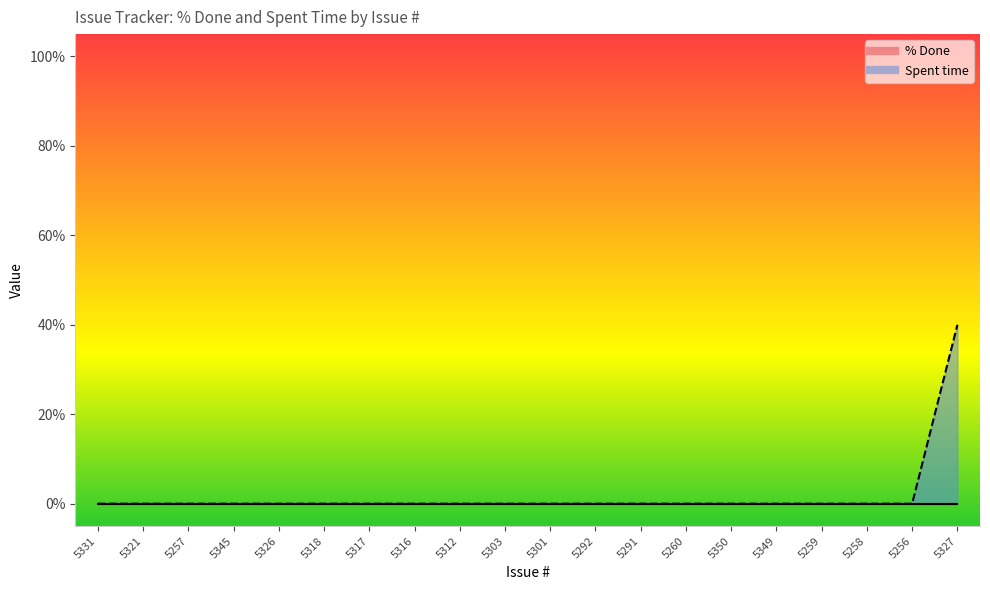

What is the sum of all values?

40